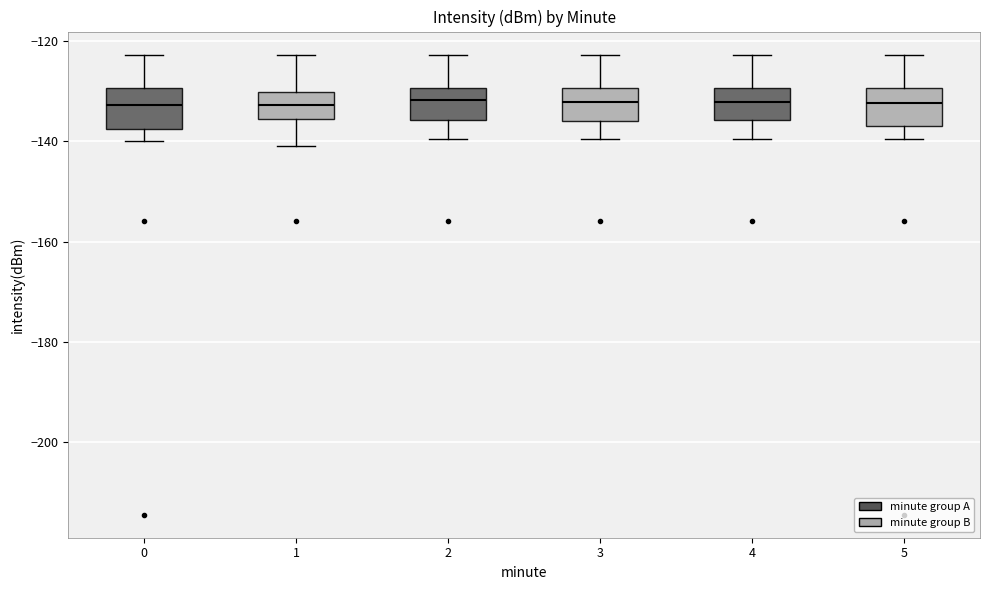

Where is the lower edge of the box at x = 0 on the y-axis? The values are not printed on the chart, so give them approximately, as read against the axis.

-138